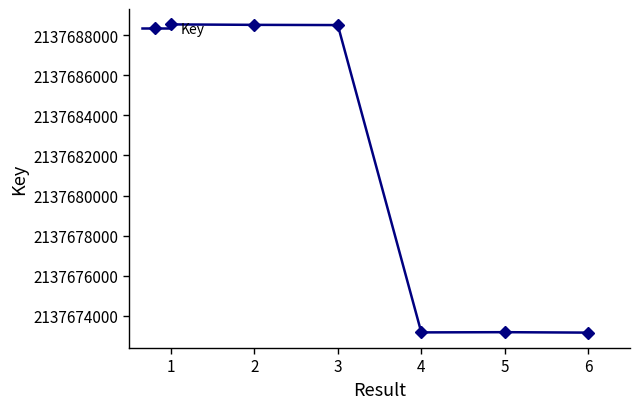

What is the ratio of the value at 4 to the value at 3?

1.0